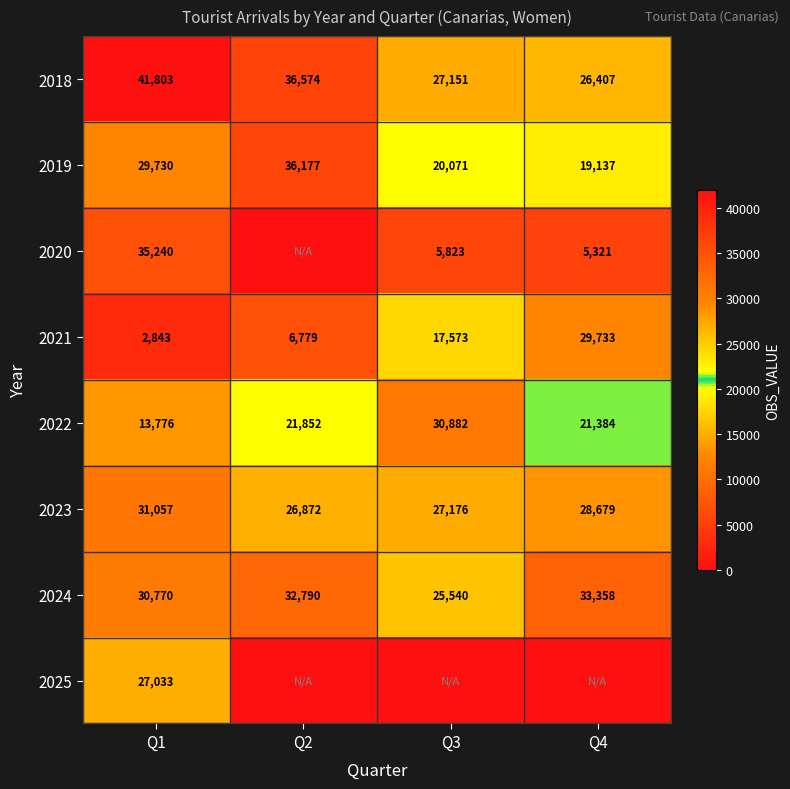

The 2022 series shows 5659 at Q1. True or false?

False